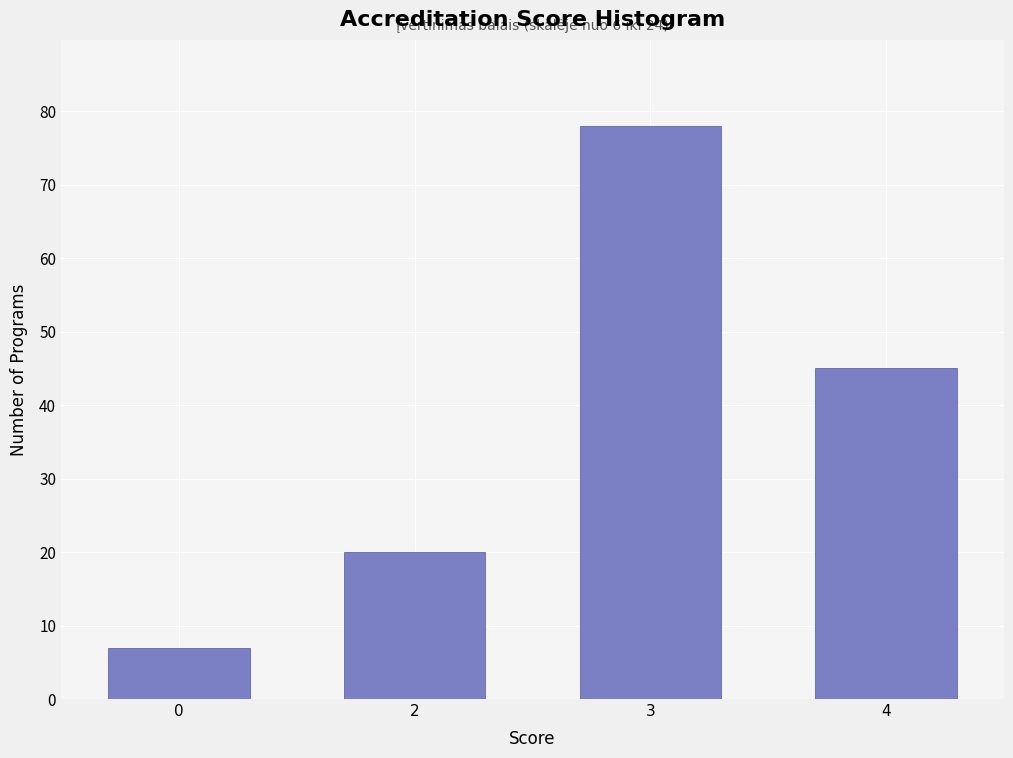

Reading right to left, transcribe all the data shown in this chart.

45	78	20	7